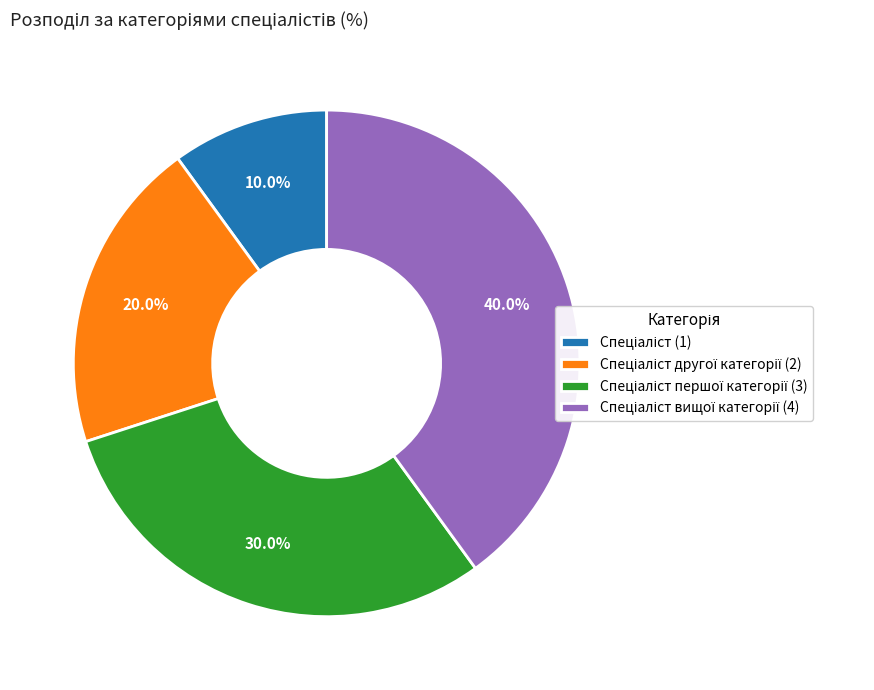

Is there a majority slice in this chart?

No